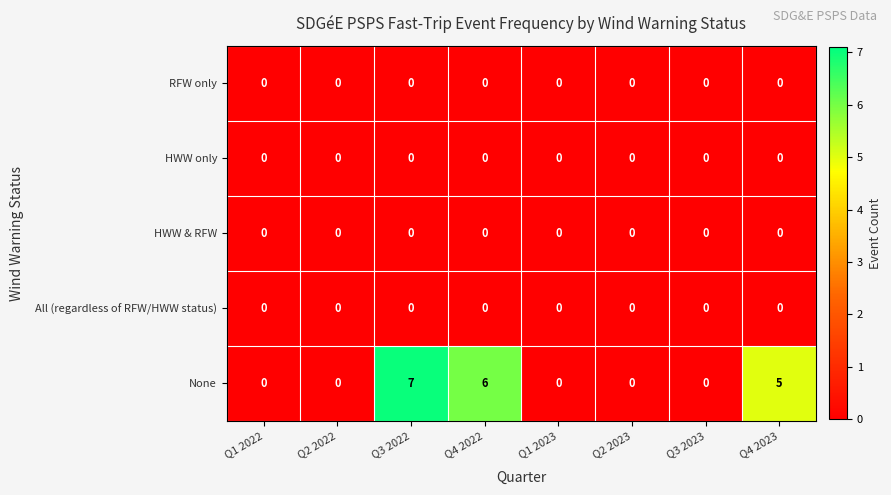

True or false: All (regardless of RFW/HWW status) has a value of 0 at Q3 2022.

True